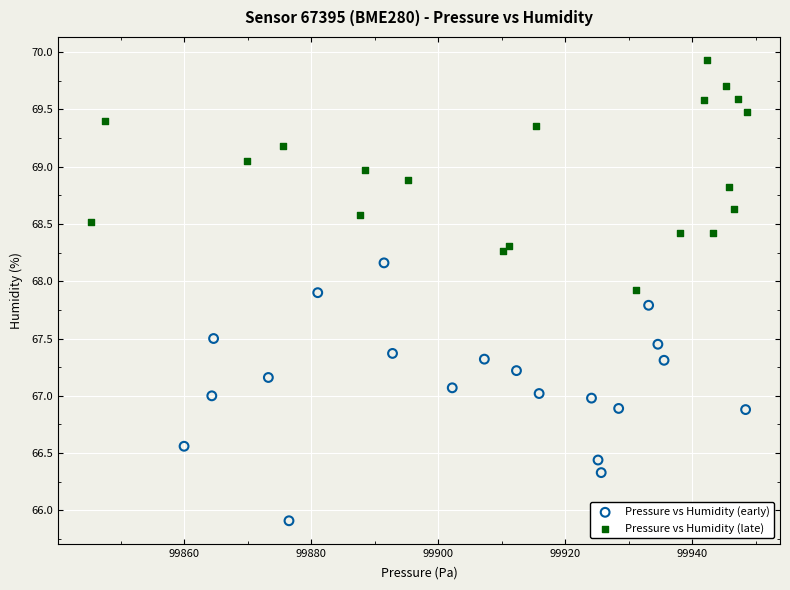

What are all the series names shown in the legend?

Pressure vs Humidity (early), Pressure vs Humidity (late)